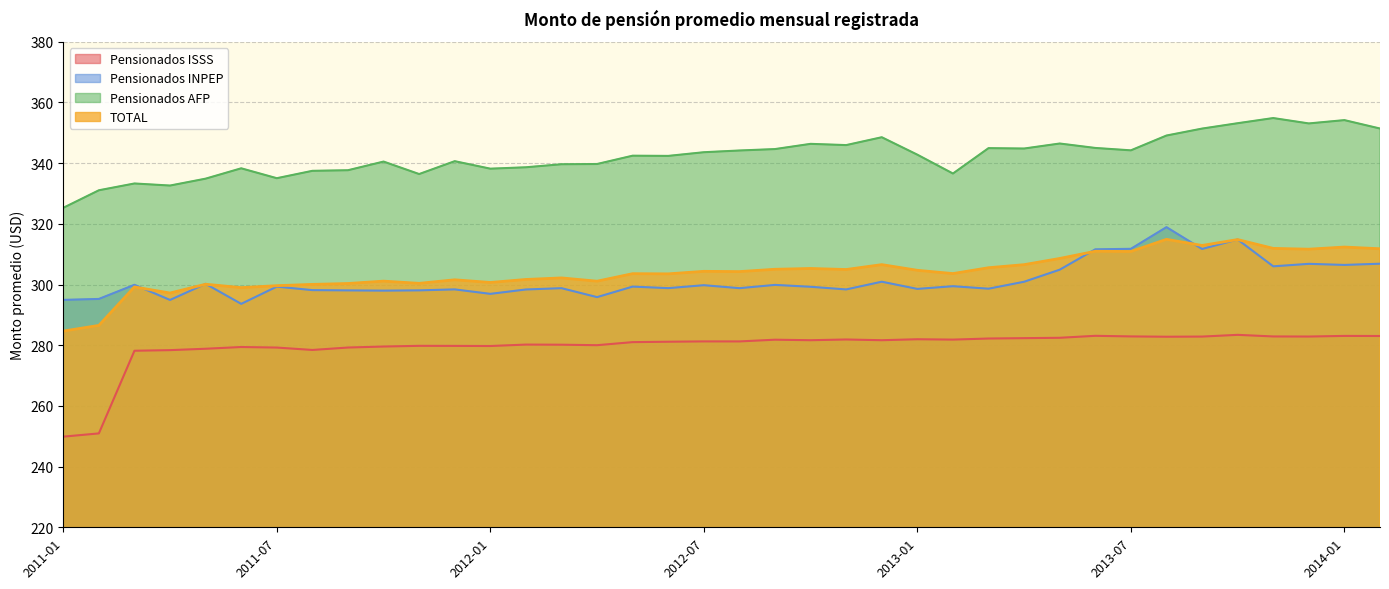

Does the chart have visible grid lines?

Yes